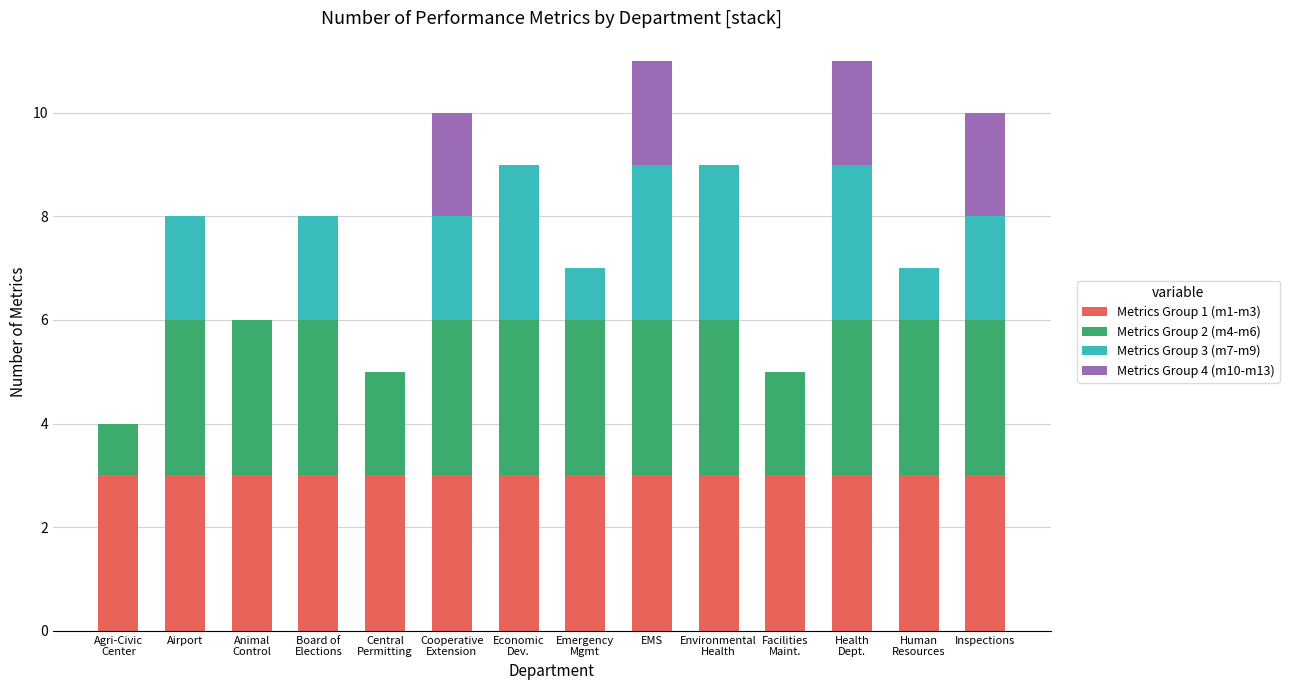

True or false: Metrics Group 1 (m1-m3) has a value of 2 at Inspections.

False